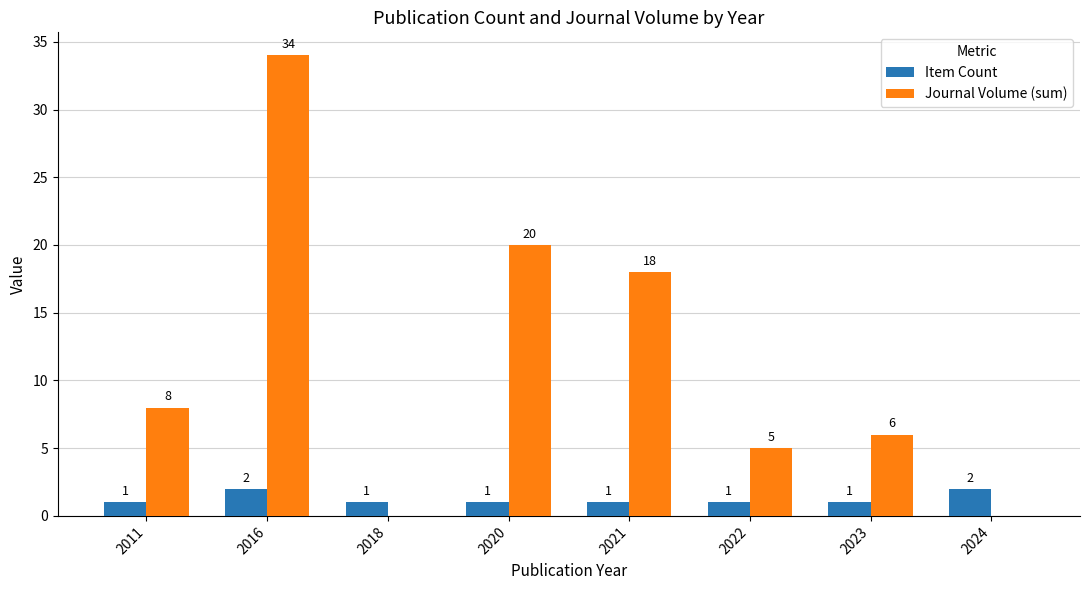

How many distinct data groups are displayed?

2